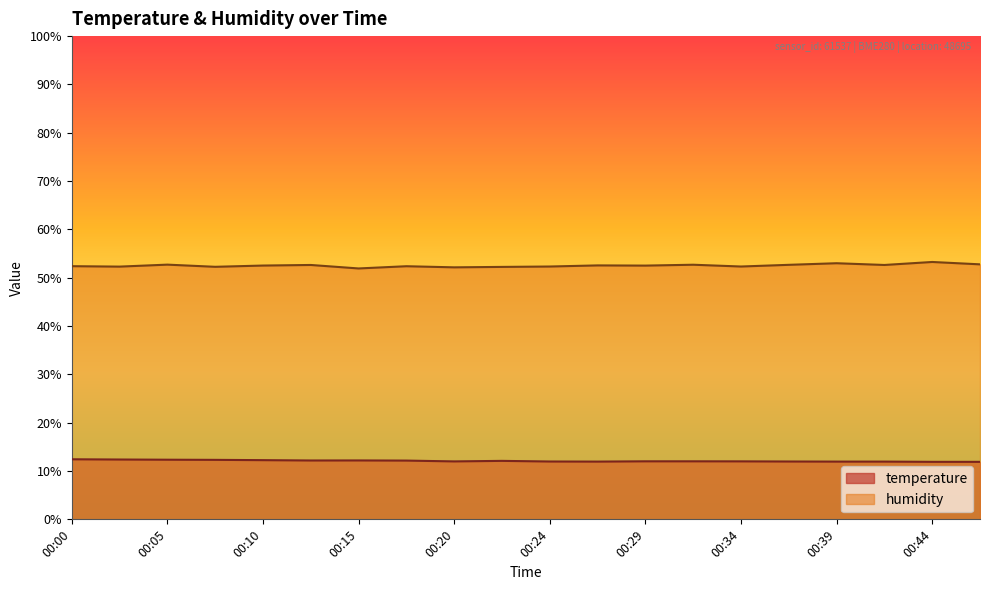

Does the chart display data point markers on the line(s)?

No